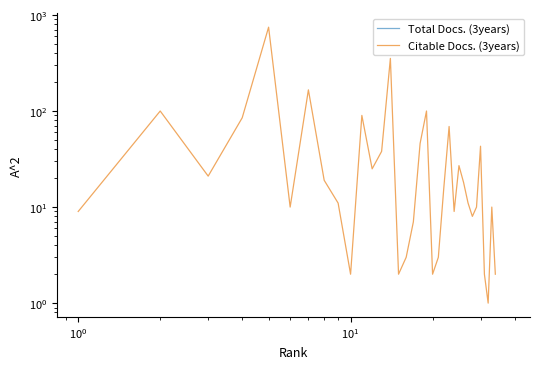

True or false: Total Docs. (3years) and Citable Docs. (3years) cross at least once.

False